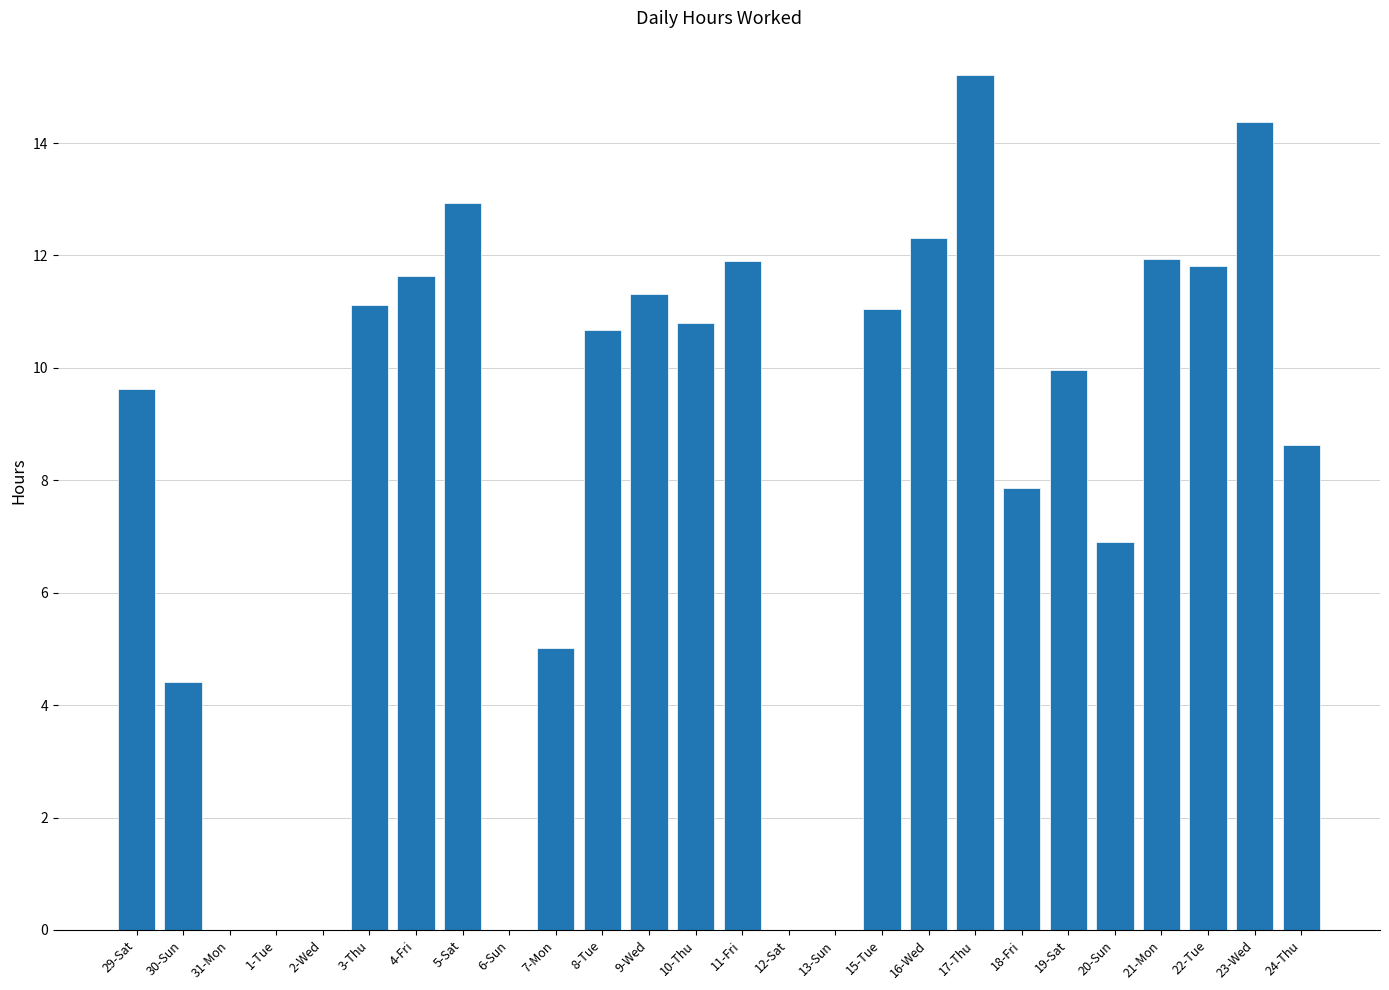

Approximately how many times larger is the value at 8-Tue compared to 18-Fri?

1.4